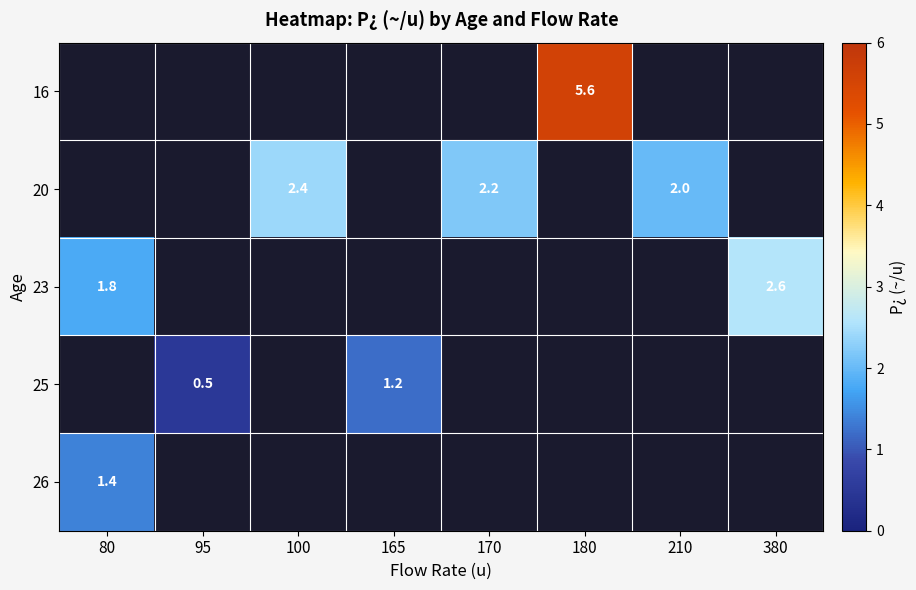

The value of 25 at 95 is 0.5. True or false?

True